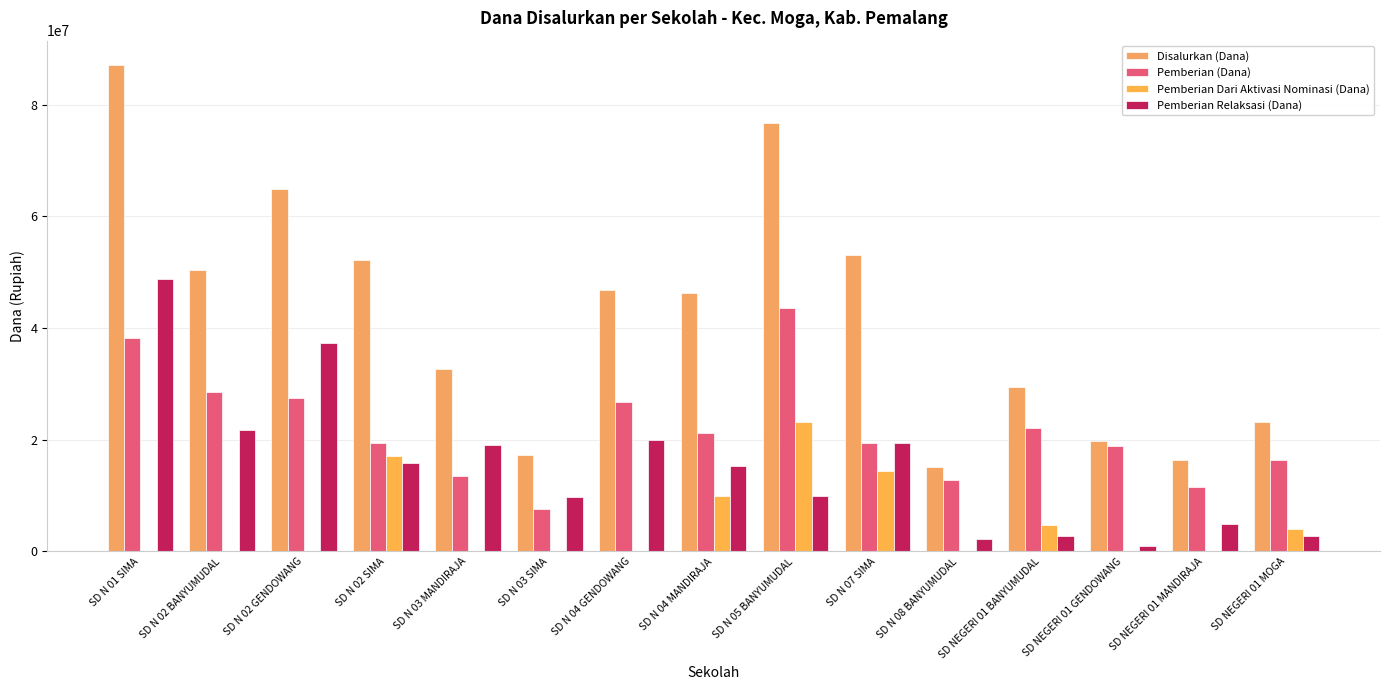

At which category is the sum across all series the highest?

SD N 01 SIMA